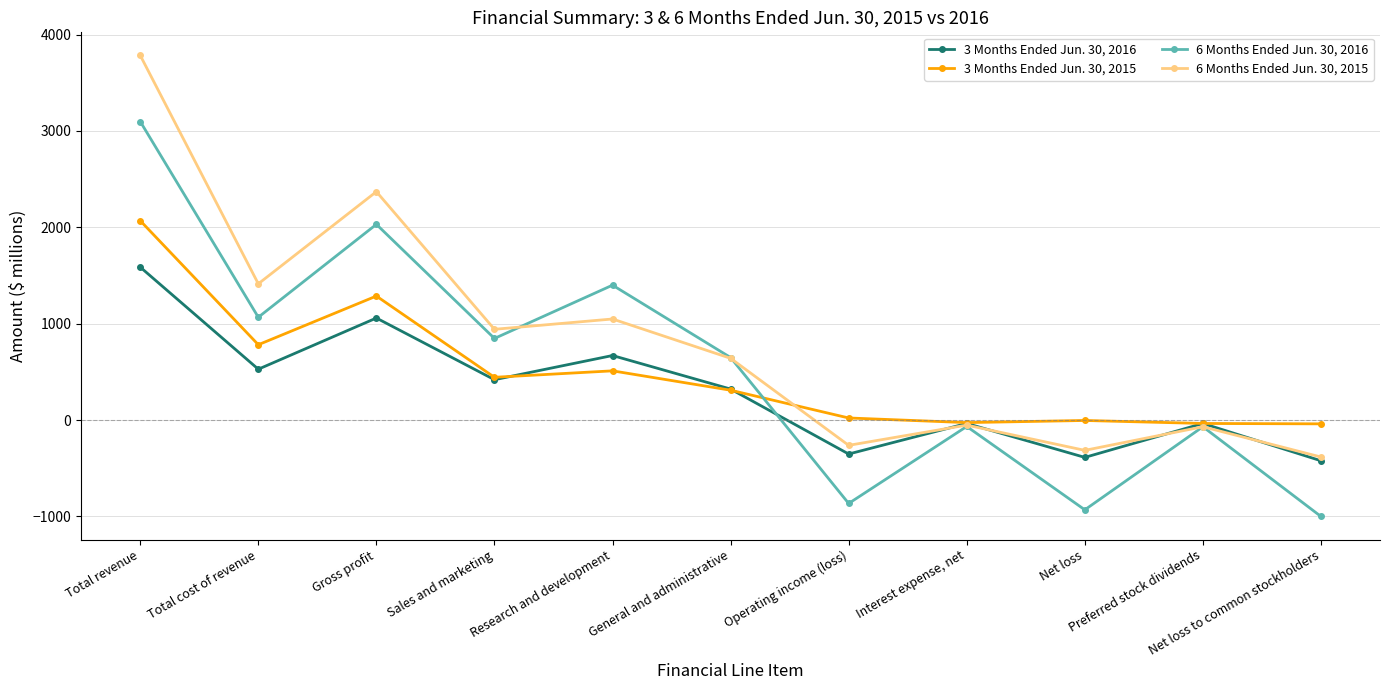

True or false: 6 Months Ended Jun. 30, 2016 has a value of 2832 at Gross profit.

False